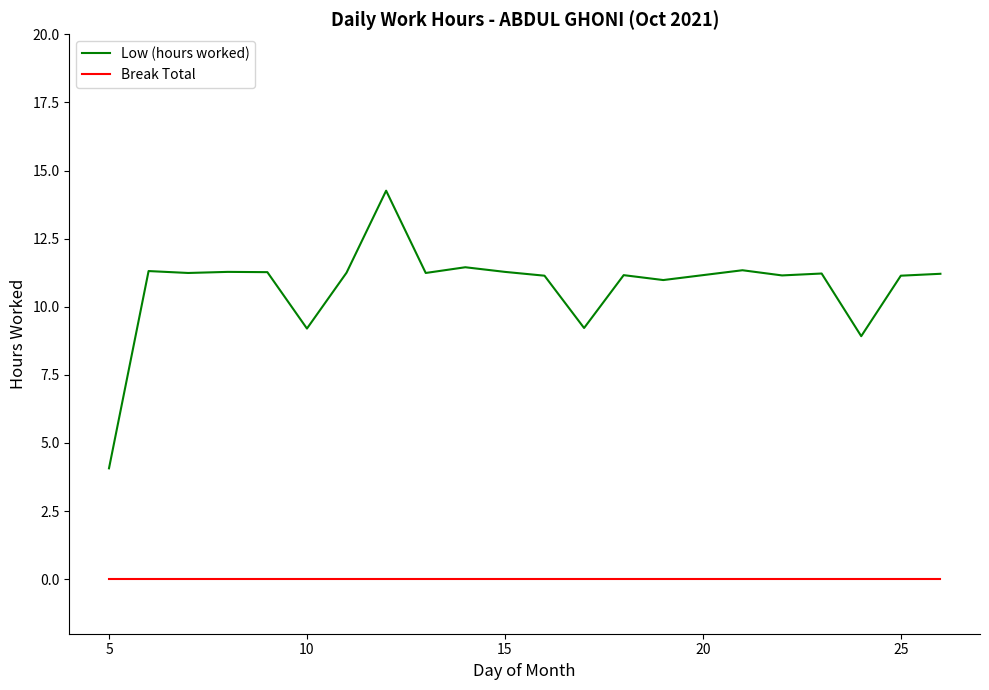

Rank the series by their maximum value, from lowest to highest.

Break Total, Low (hours worked)